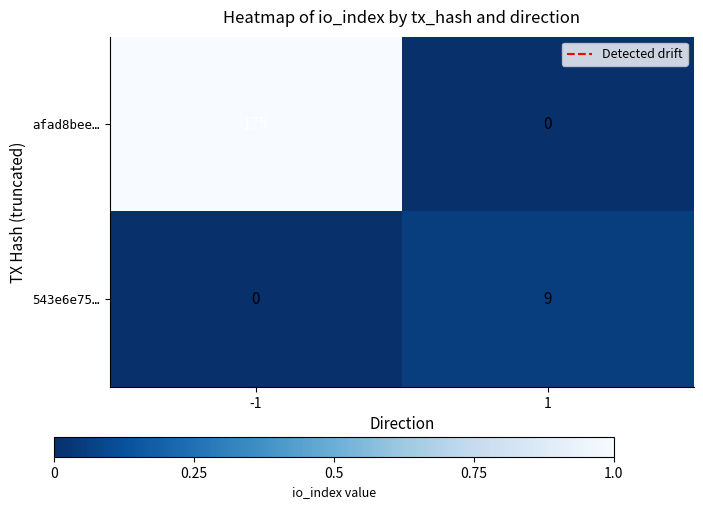

Reading right to left, transcribe all the data shown in this chart.

afad8bee…: 0	175
543e6e75…: 9	0